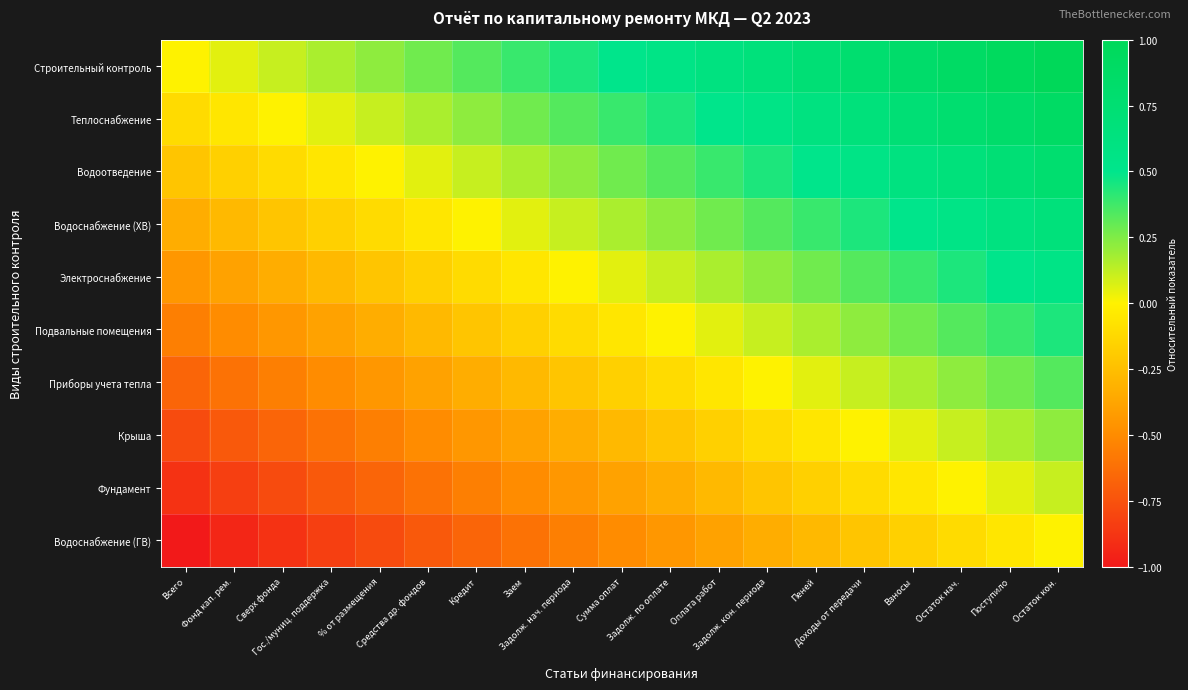

List the series in order of their peak value, highest first.

Строительный контроль, Теплоснабжение, Водоотведение, Водоснабжение (ХВ), Электроснабжение, Подвальные помещения, Приборы учета тепла, Крыша, Фундамент, Водоснабжение (ГВ)